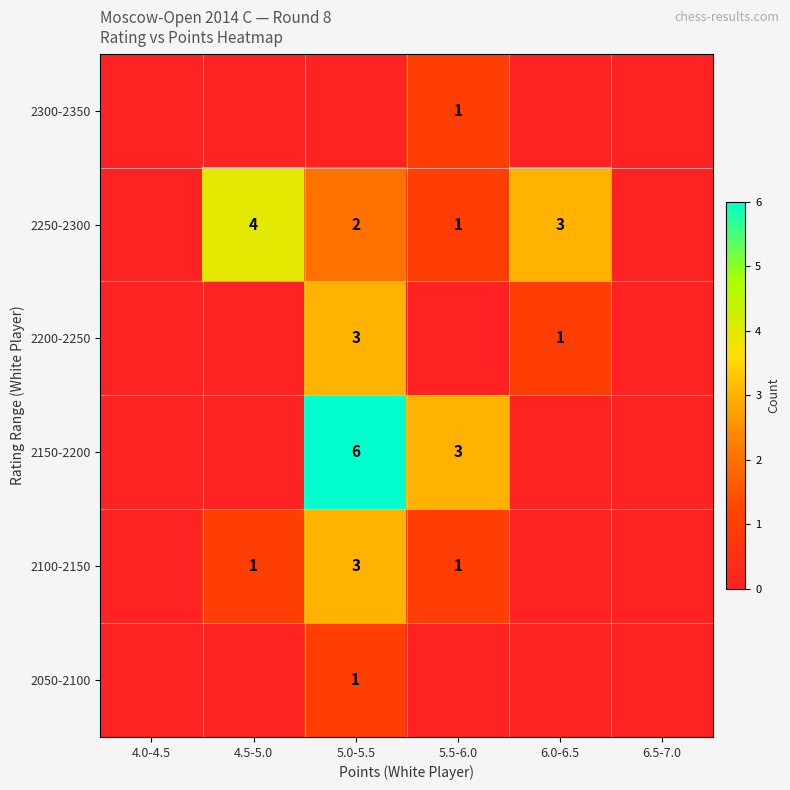

The 2200-2250 series shows 0 at 6.0-6.5. True or false?

False